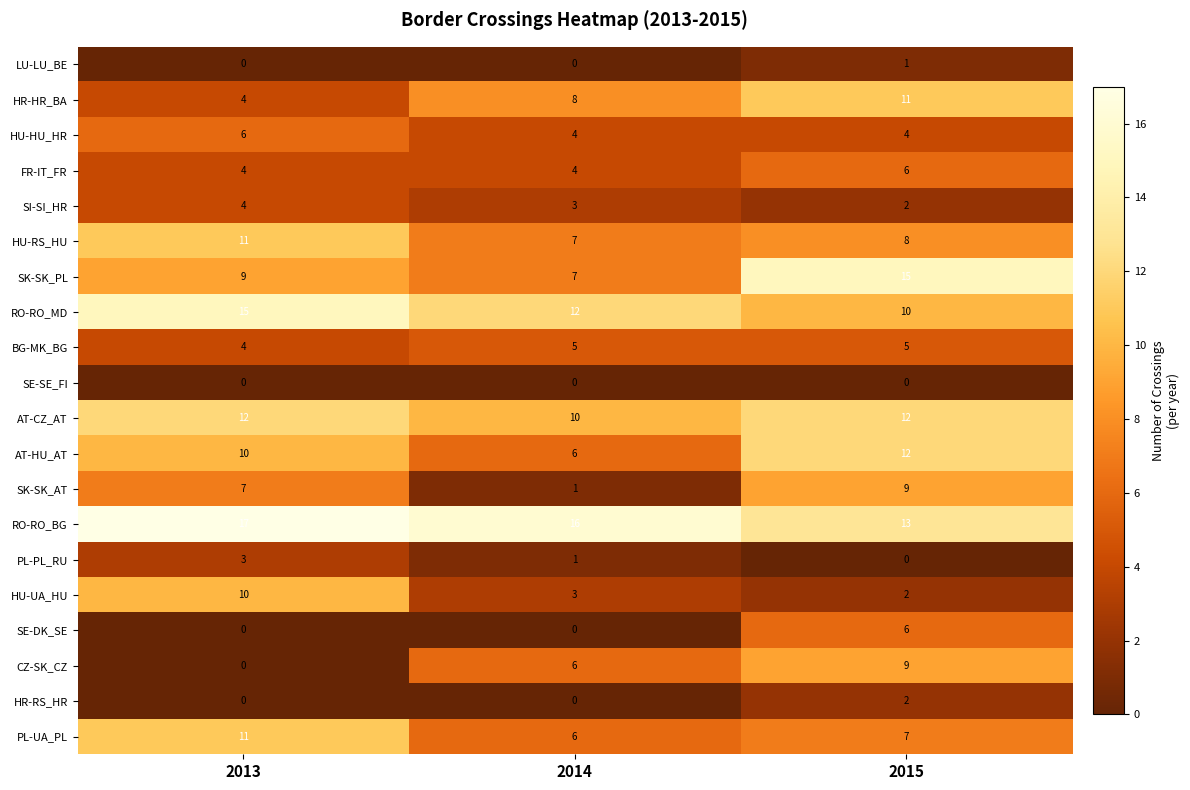

What is the sum of the CZ-SK_CZ values at 2013 and 2014?

6